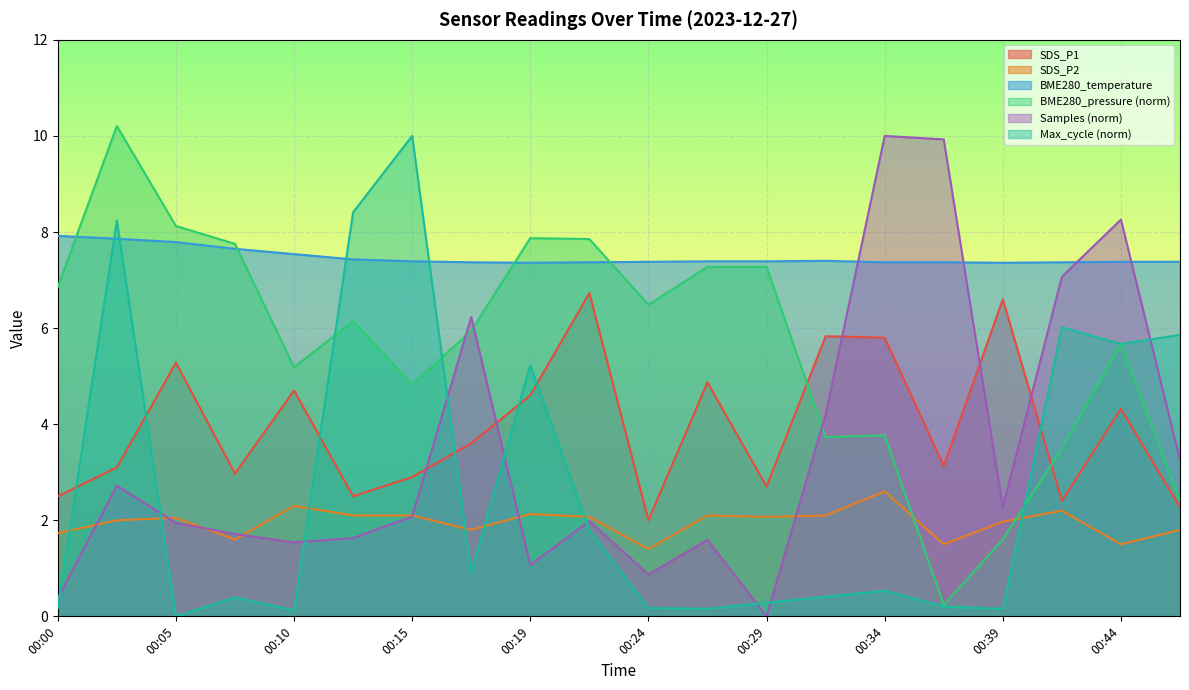

List the series in order of their peak value, lowest first.

SDS_P2, SDS_P1, BME280_temperature, Samples_scaled, Max_cycle_scaled, BME280_pressure_scaled